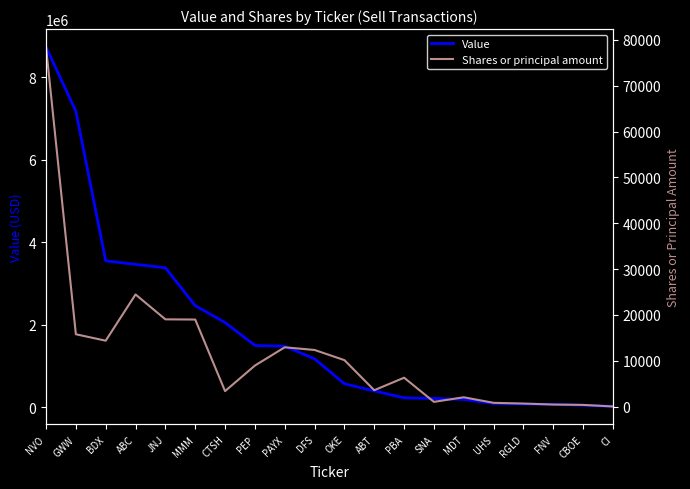

What is the total value across all series at CI?

13755